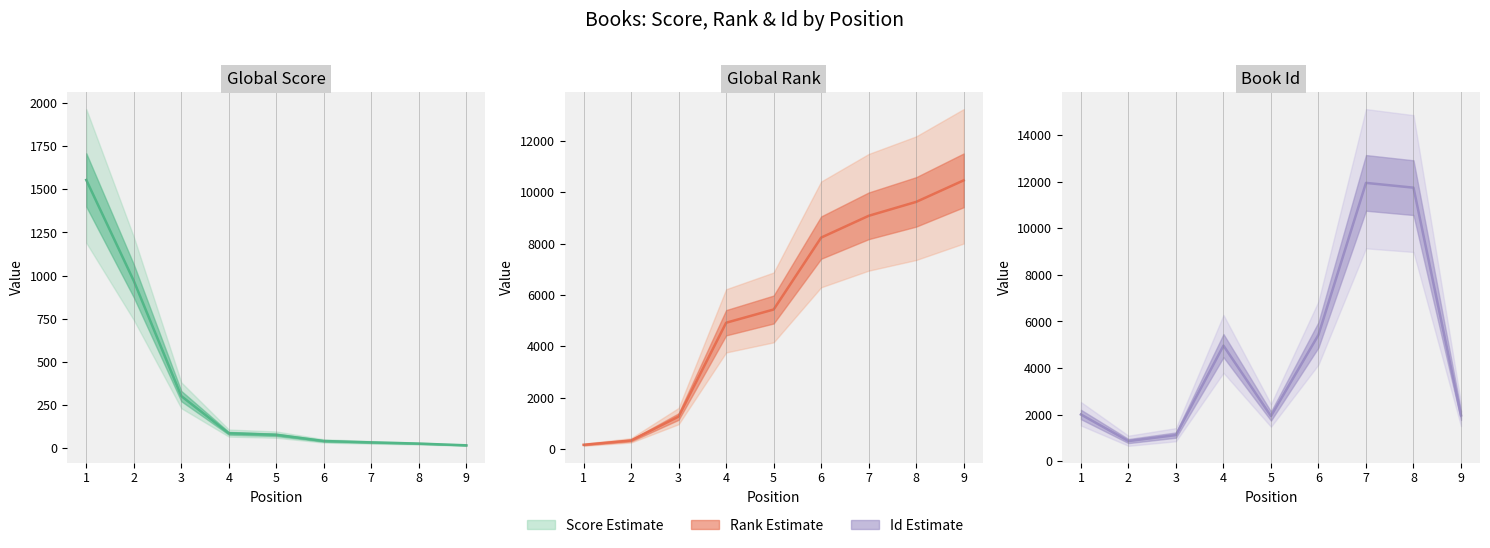

Which series has the widest spread of values?

Book Id